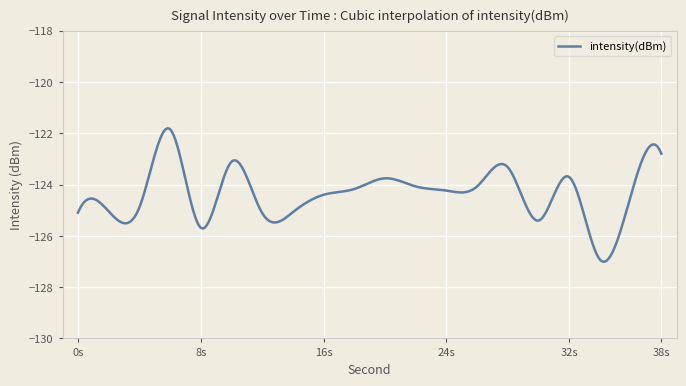

What is the maximum value shown in the chart?

-121.8